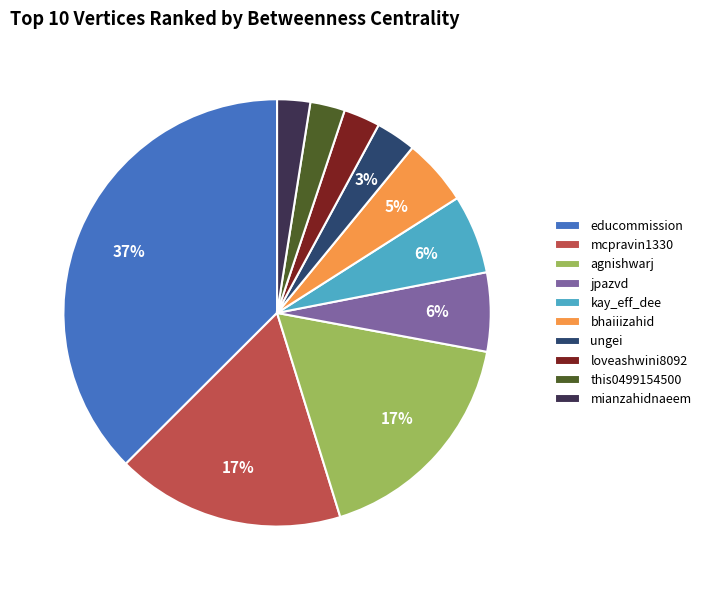

Which slice is the largest?

educommission